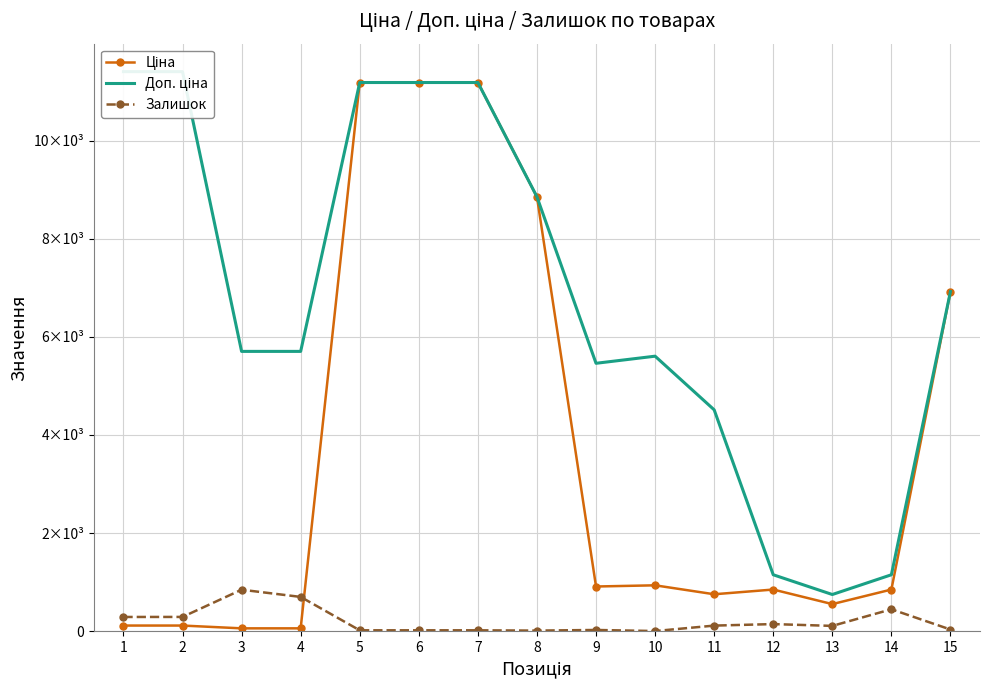

The Залишок series shows 144.0 at 12. True or false?

True